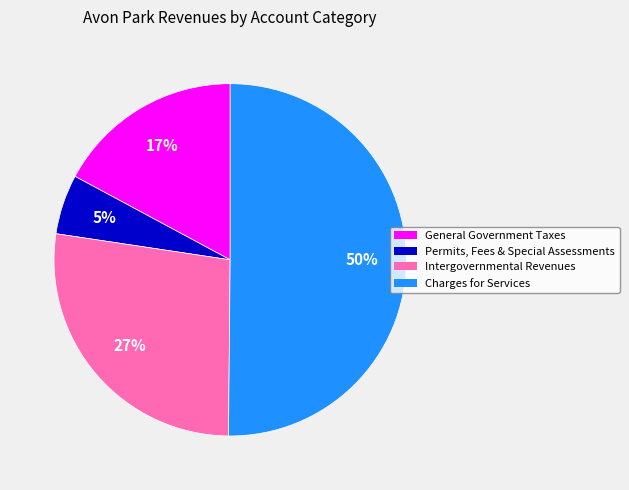

Does General Government Taxes represent more than half of the total?

No